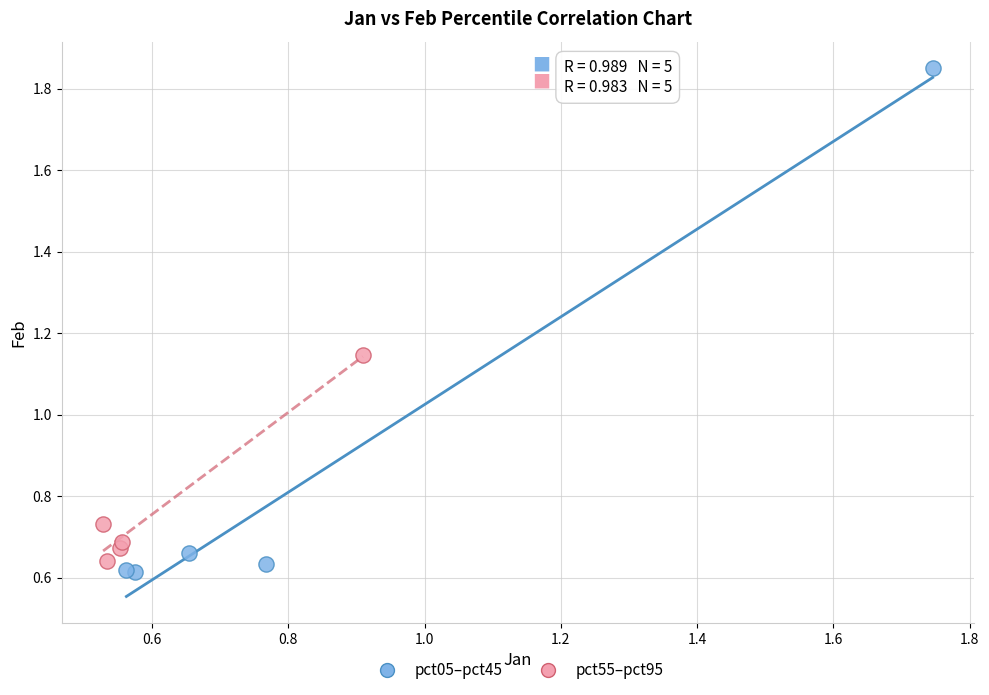

Which series contains the highest Y value?

pct05–pct45